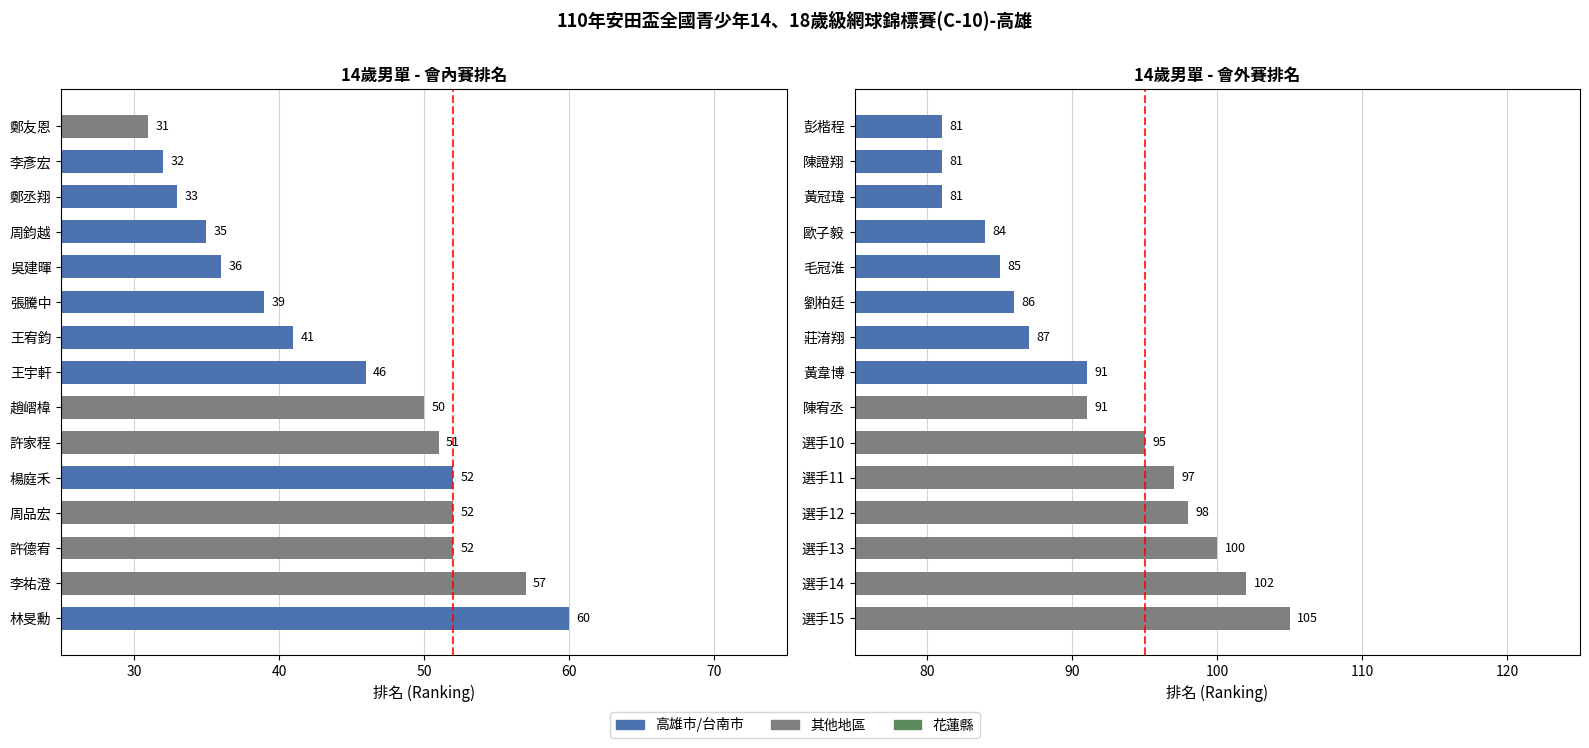

Between 鄭友恩 and 楊庭禾, which is larger?

楊庭禾